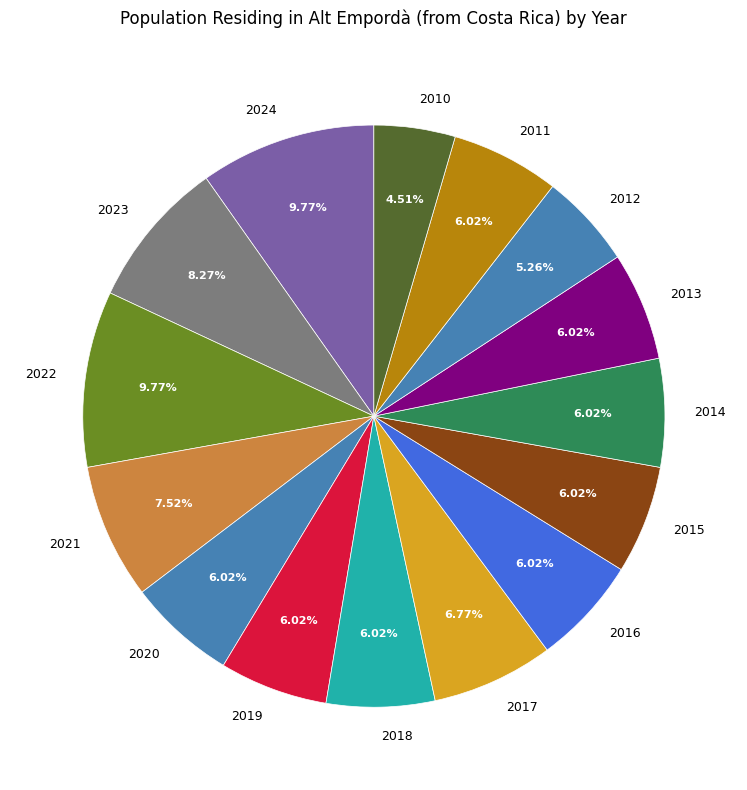

Count the number of slices in the pie.

15